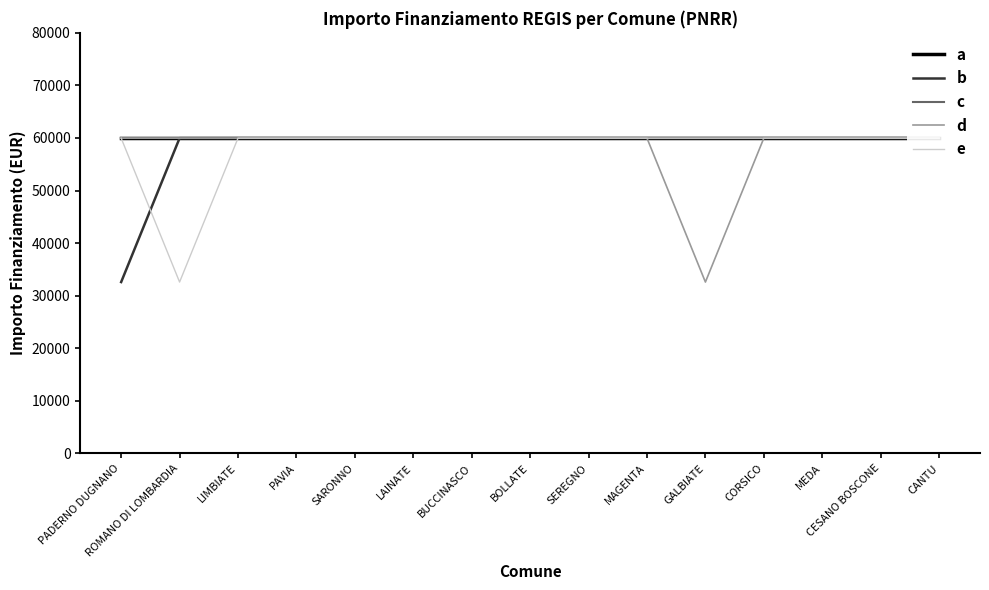

How many lines are shown in the chart?

5